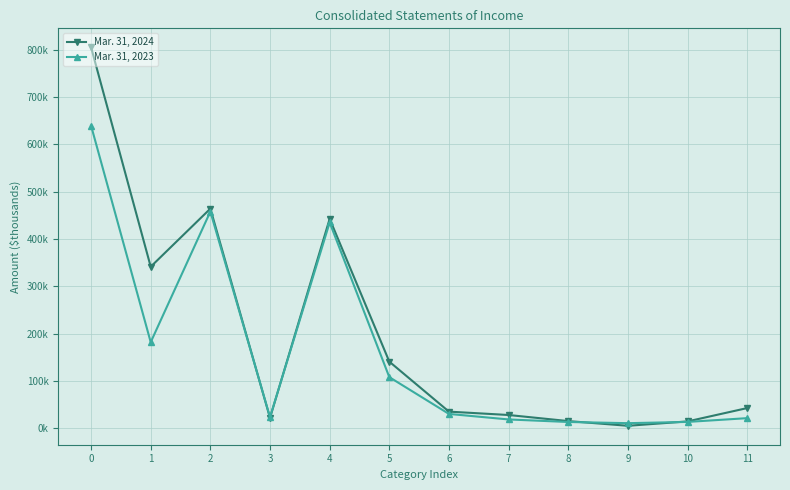

Does the chart have visible grid lines?

Yes